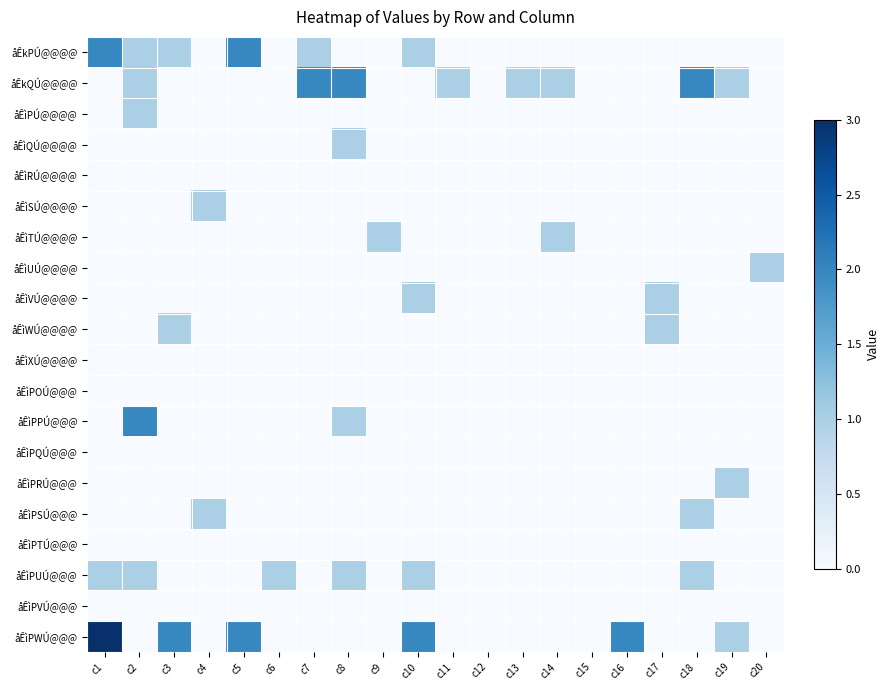

Which series has the largest range (max minus min)?

åÊìPWÚ@@@